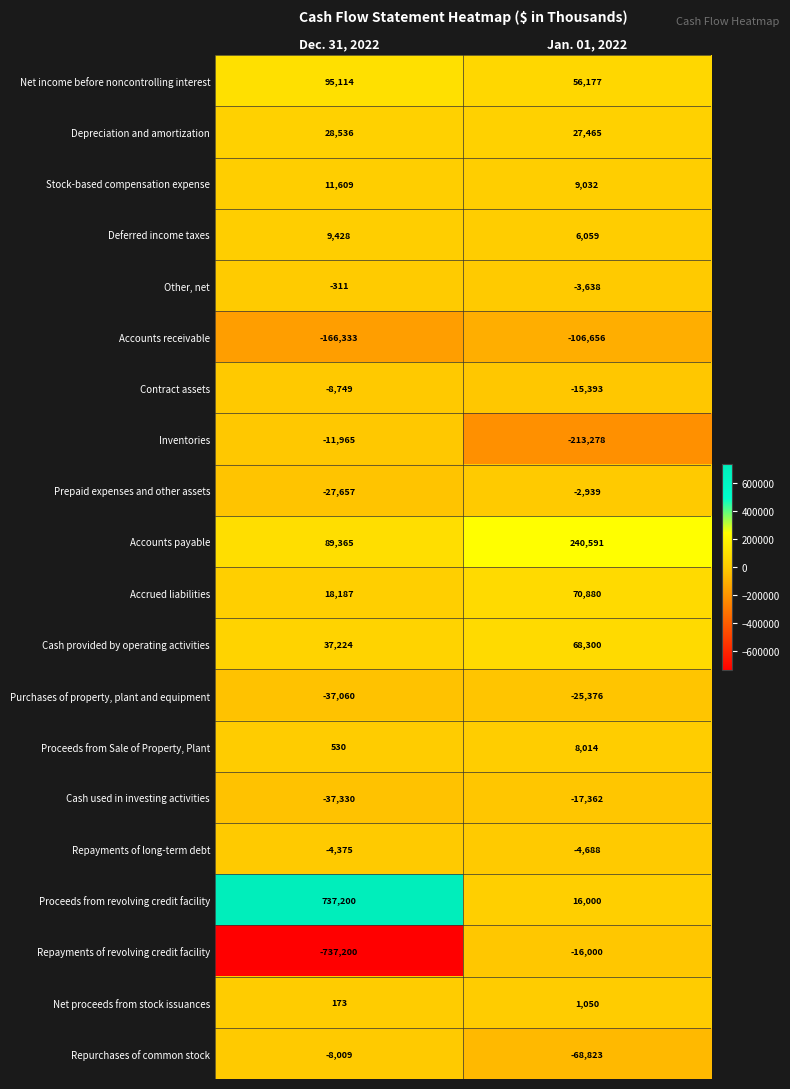

Rank the series by their maximum value, from lowest to highest.

Accounts receivable, Purchases of property, plant and equipment, Cash used in investing activities, Repayments of revolving credit facility, Inventories, Contract assets, Repurchases of common stock, Repayments of long-term debt, Prepaid expenses and other assets, Other, net, Net proceeds from stock issuances, Proceeds from Sale of Property, Plant, Deferred income taxes, Stock-based compensation expense, Depreciation and amortization, Cash provided by operating activities, Accrued liabilities, Net income before noncontrolling interest, Accounts payable, Proceeds from revolving credit facility